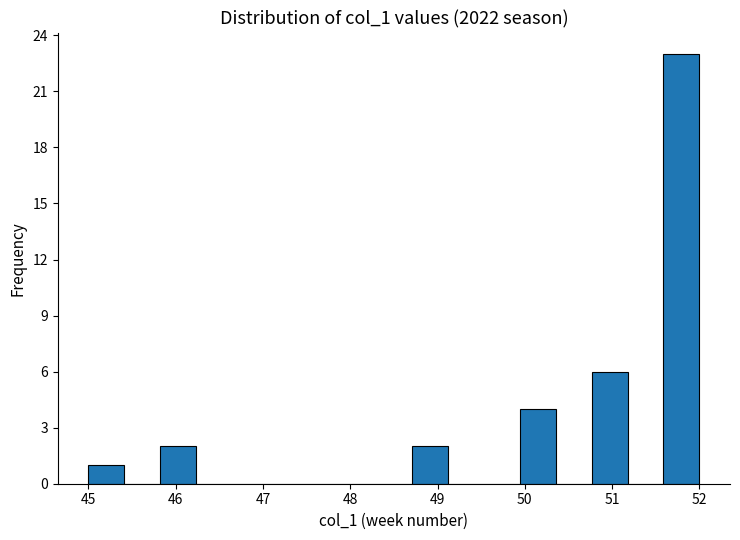

Reading left to right, transcribe this chart: for each bar, give the range it covers on the x-axis and its height. Neither the bar edges nor the heights are printed on the chart, so give them approximately, as read against the axes.

45.0 to 45.4: 1
45.4 to 45.8: 0
45.8 to 46.2: 2
46.2 to 46.6: 0
46.6 to 47.1: 0
47.1 to 47.5: 0
47.5 to 47.9: 0
47.9 to 48.3: 0
48.3 to 48.7: 0
48.7 to 49.1: 2
49.1 to 49.5: 0
49.5 to 49.9: 0
49.9 to 50.4: 4
50.4 to 50.8: 0
50.8 to 51.2: 6
51.2 to 51.6: 0
51.6 to 52.0: 23